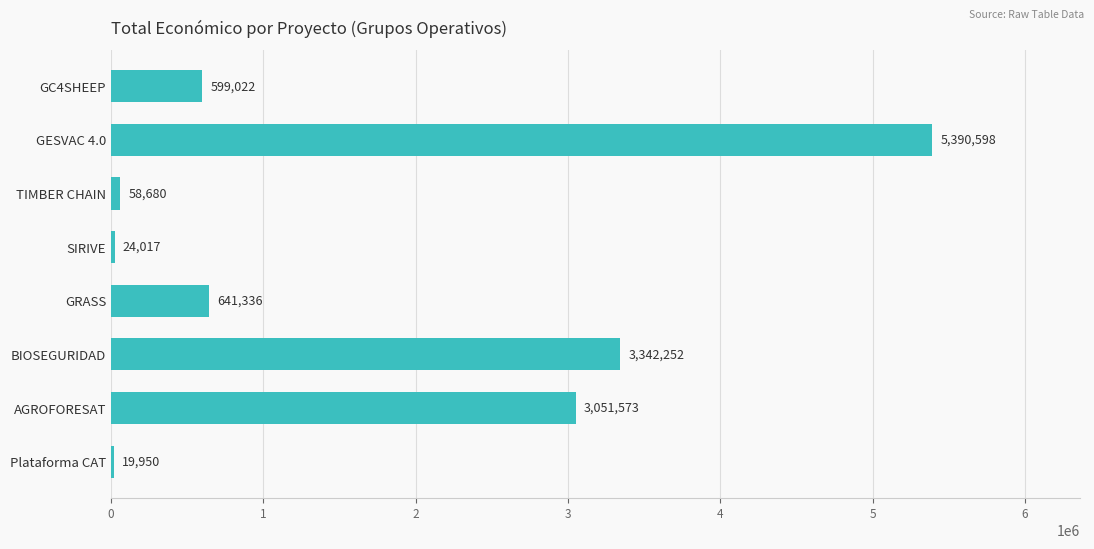

Reading top to bottom, list all the values displayed in this chart.

599022	5390598	58680	24017	641336	3342252	3051573	19950